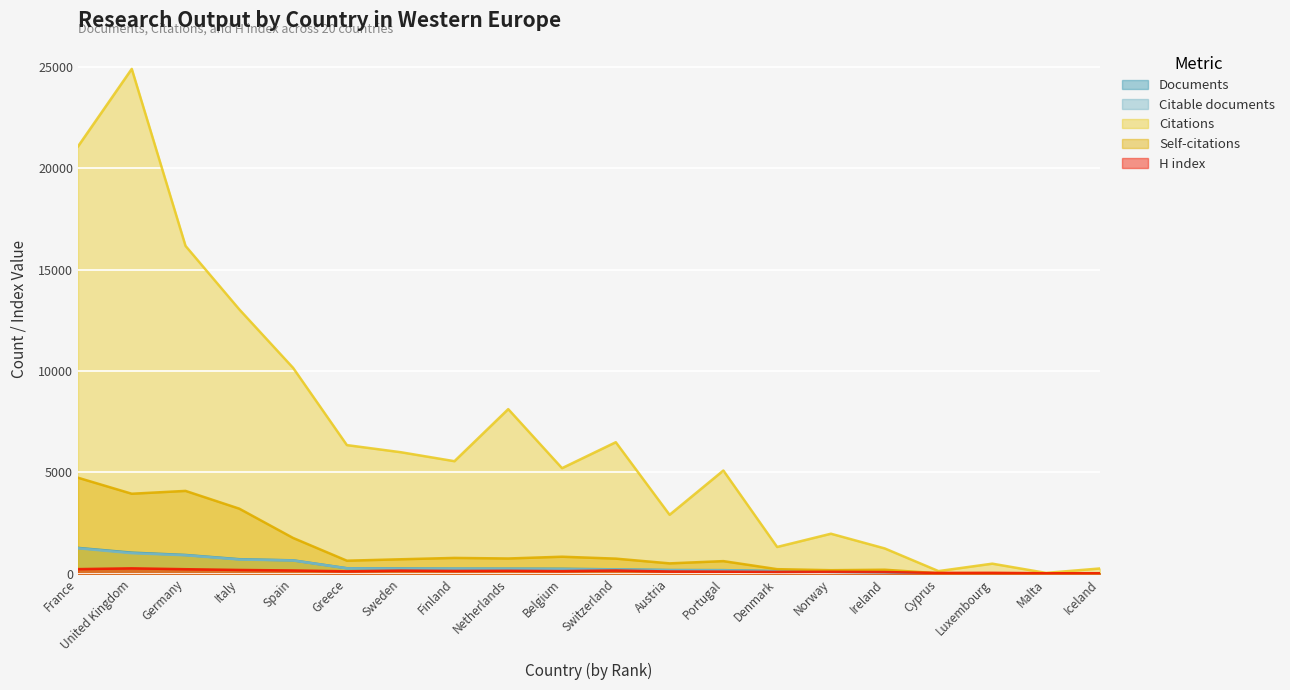

What is the lowest value of the Citable documents series?

5